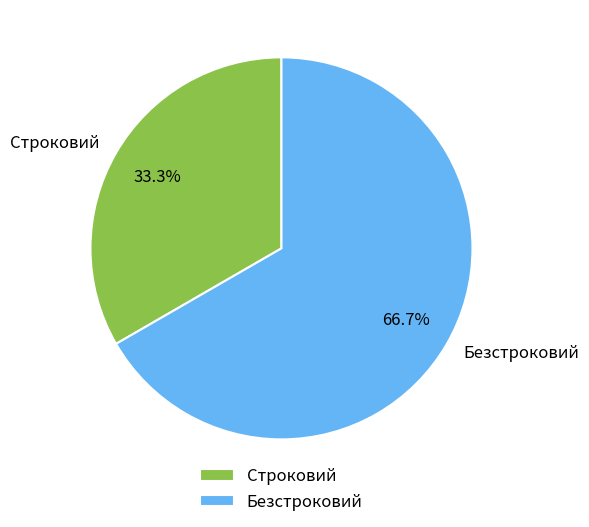

Approximately how many times larger is the value at Строковий compared to Безстроковий?

0.5